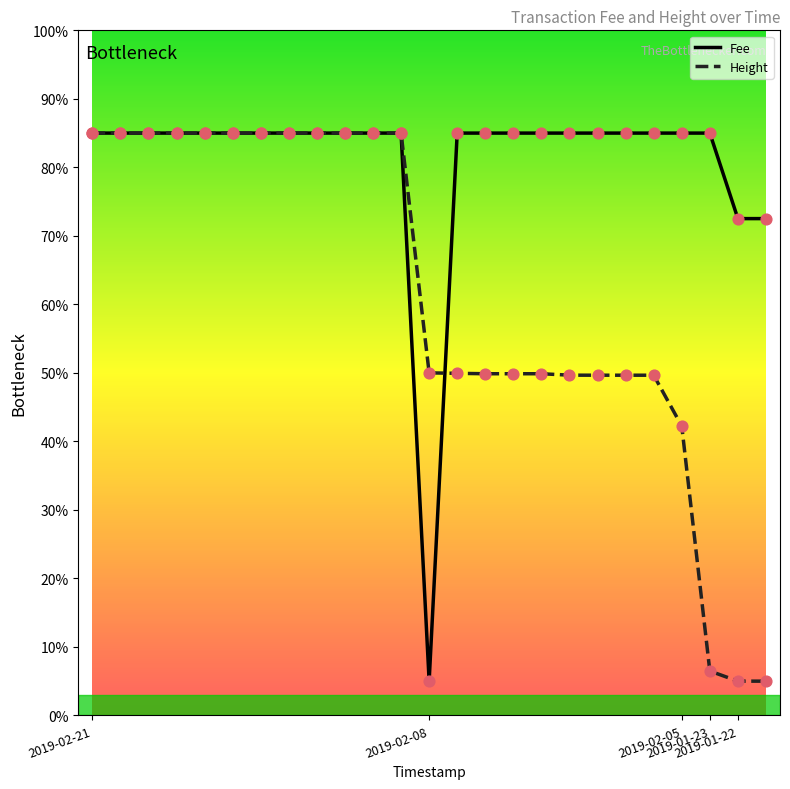

Which series has the largest total across all categories?

Fee